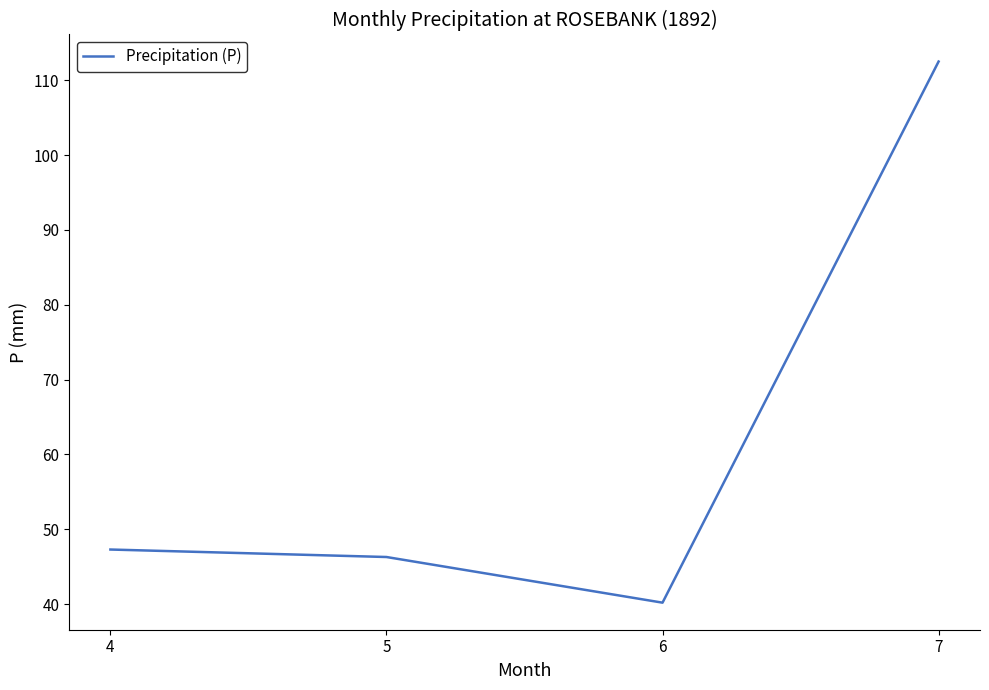

What is the difference between the second highest and minimum values?

7.1